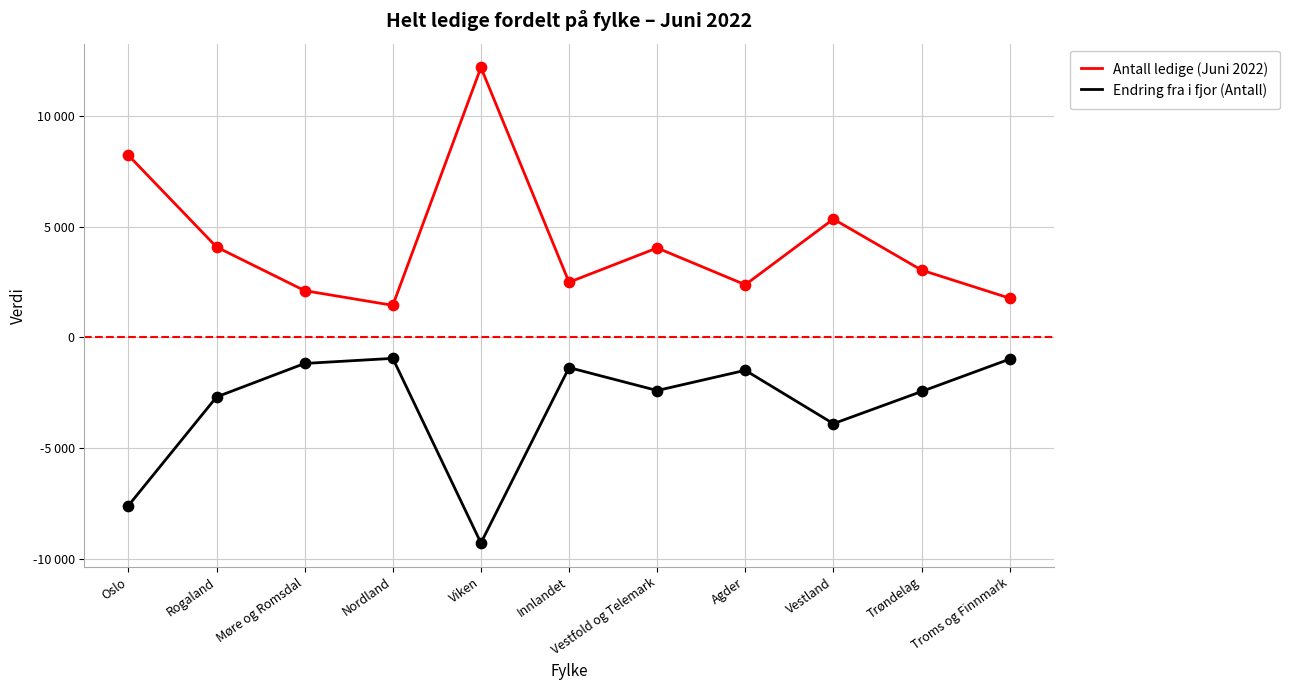

What are all the series names shown in the legend?

Antall ledige (Juni 2022), Endring fra i fjor (Antall)